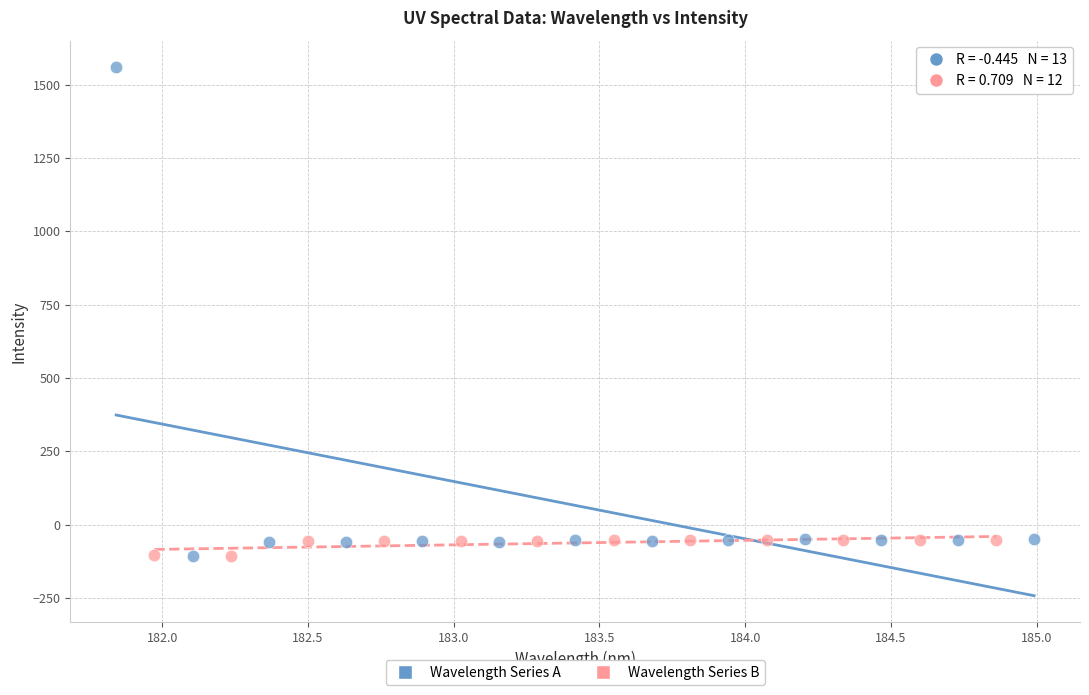

Which series contains the highest Y value?

Wavelength Series A